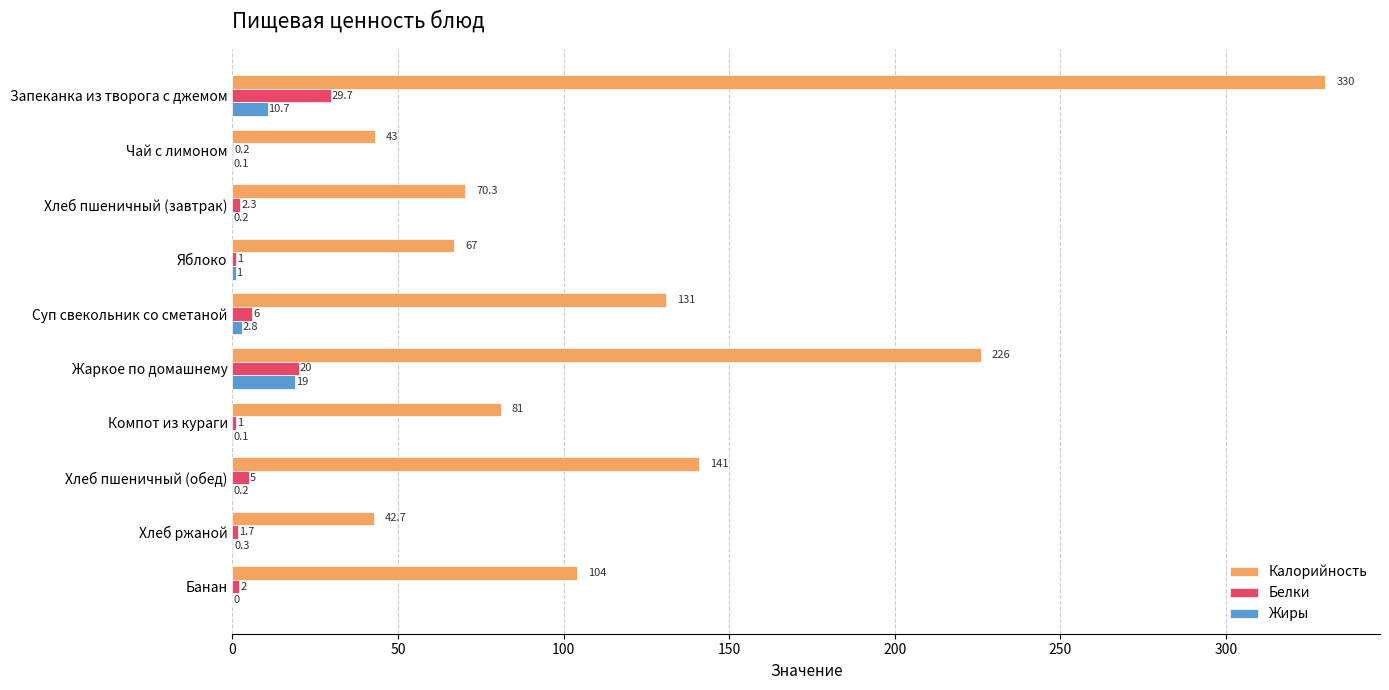

True or false: Жиры has a value of 19.0 at Жаркое по домашнему.

True